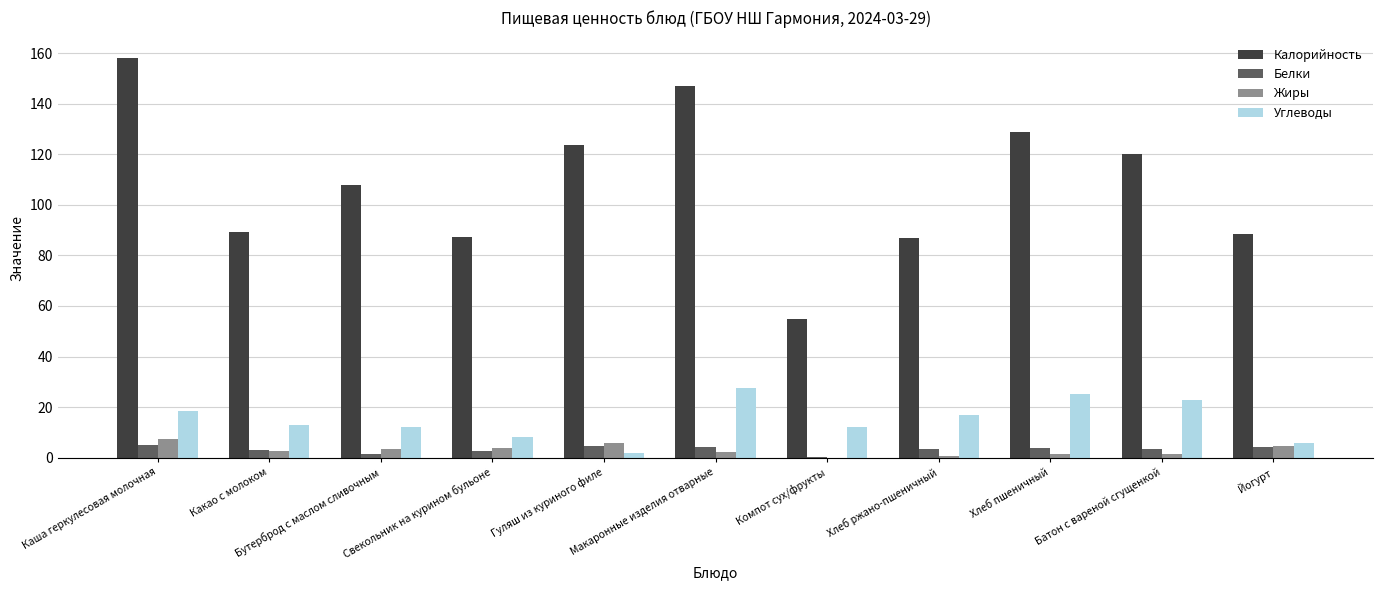

At which label does Белки first exceed 3?

Каша геркулесовая молочная